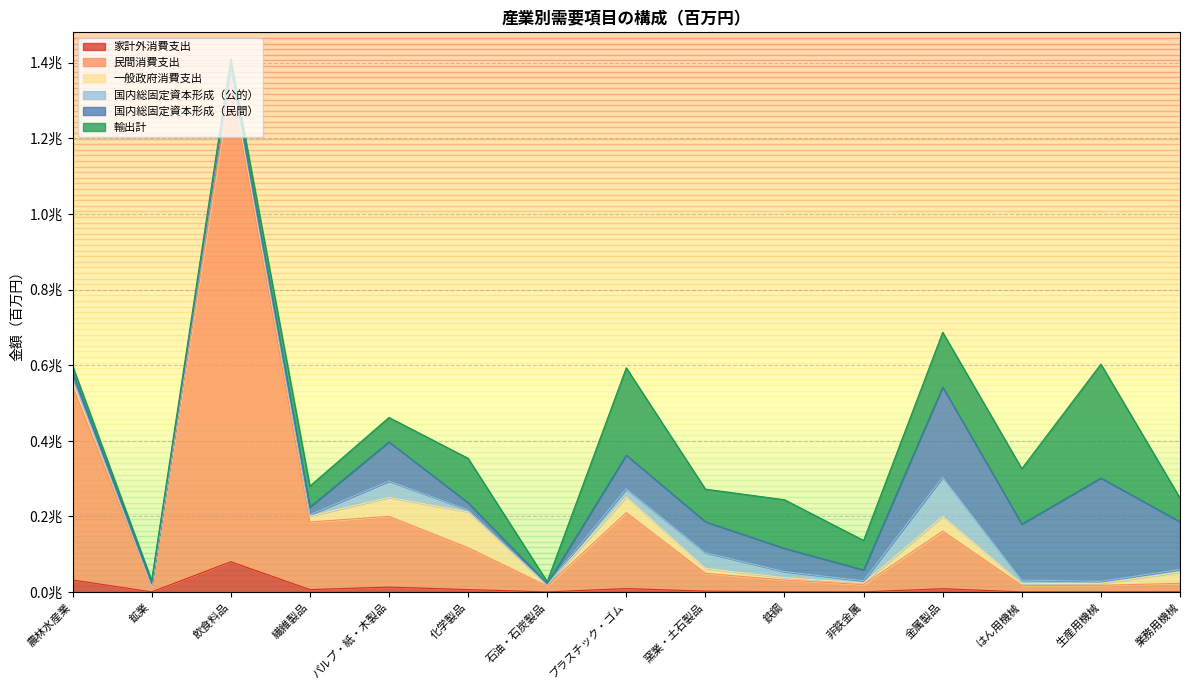

Between which two adjacent categories do 国内総固定資本形成（民間） and 民間消費支出 first intersect?

プラスチック・ゴム and 窯業・土石製品